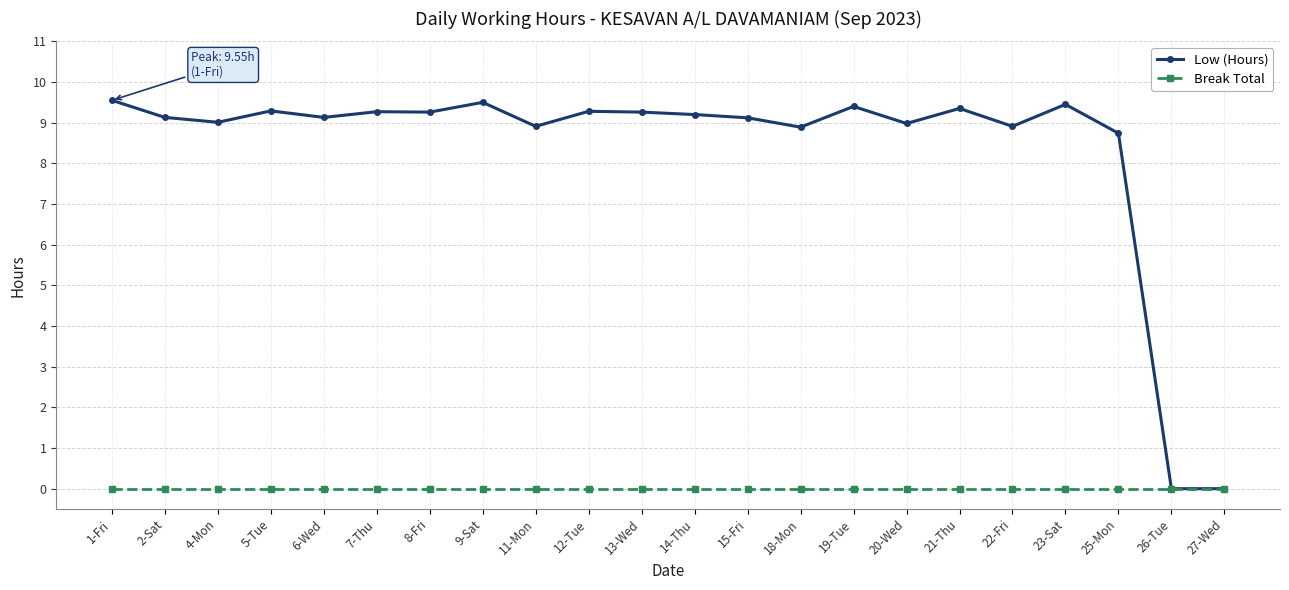

What is the label of the 7th point from the left?

8-Fri